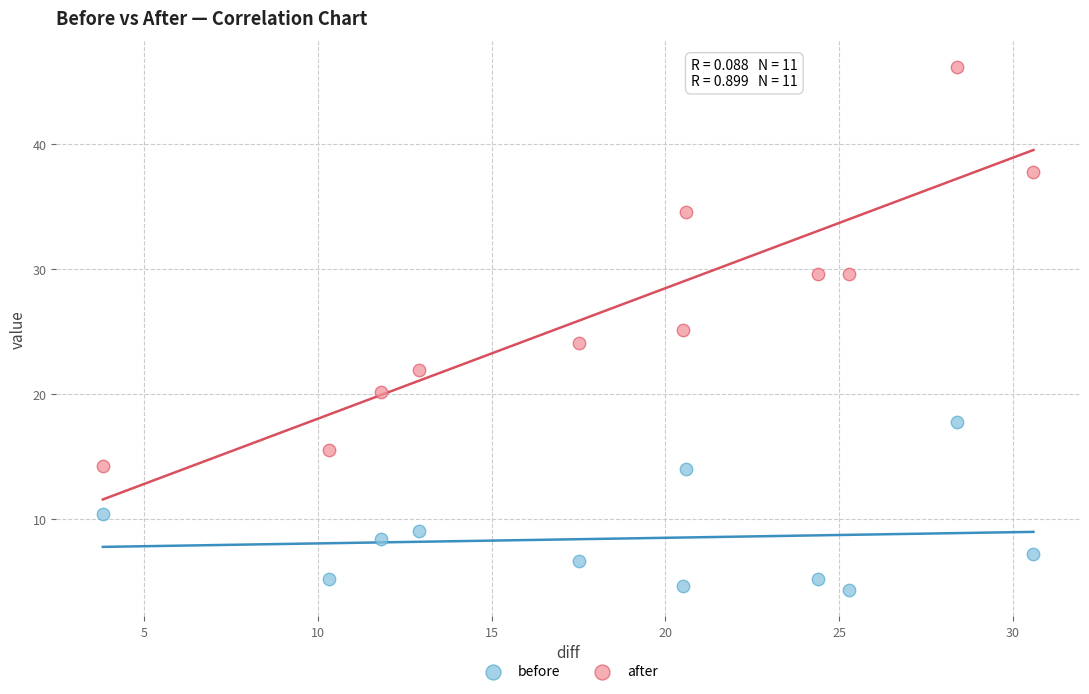

Across all data points, what is the range of X values (max minus min)?

26.8